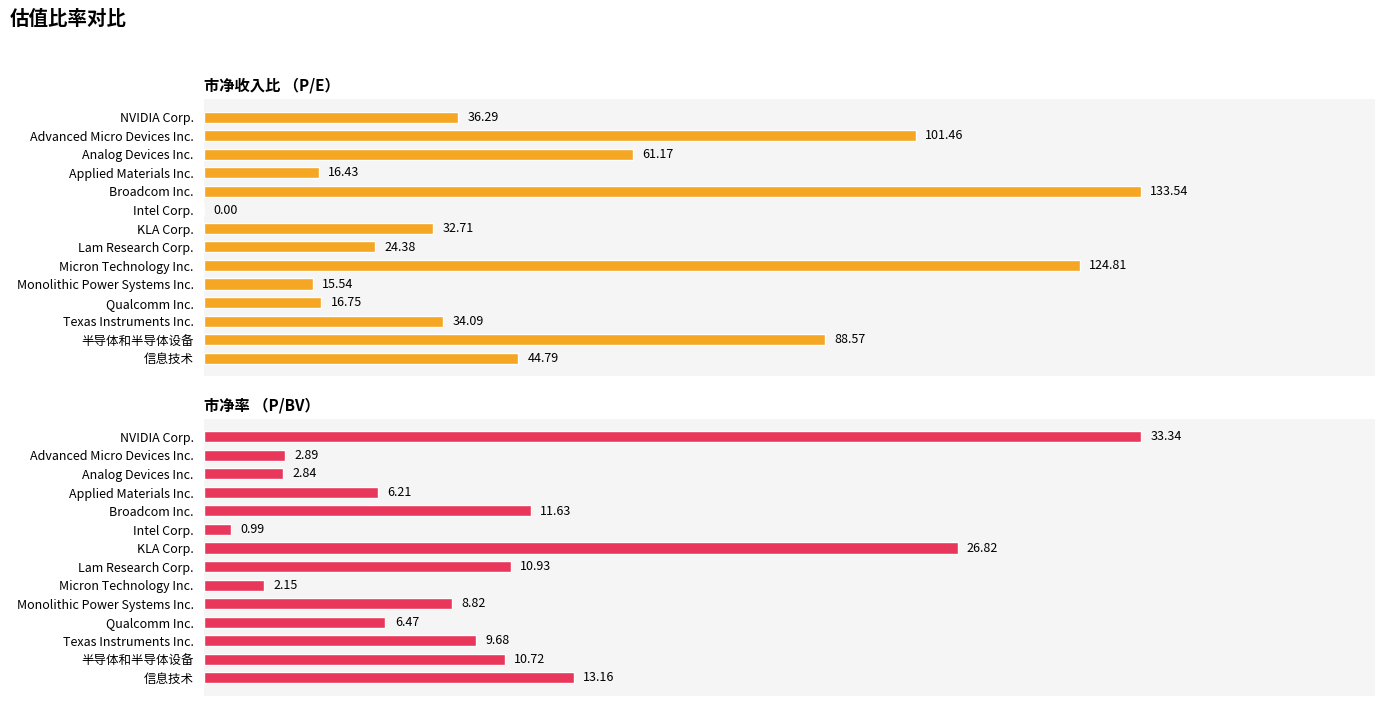

Is it true that 市净率 （P/BV） equals 10.3 at 10?

False